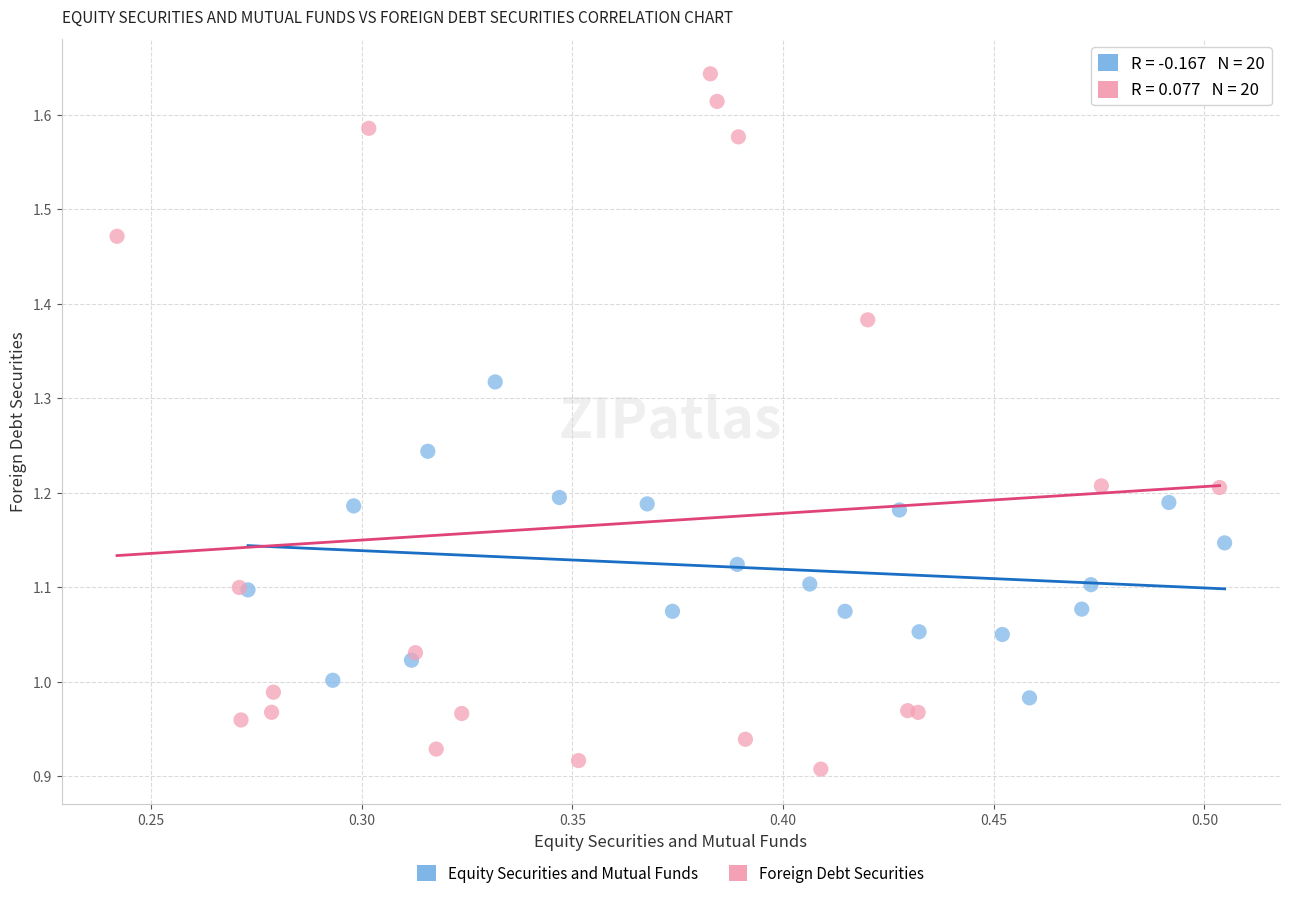

Which series has the largest Y range (max minus min)?

Foreign Debt Securities